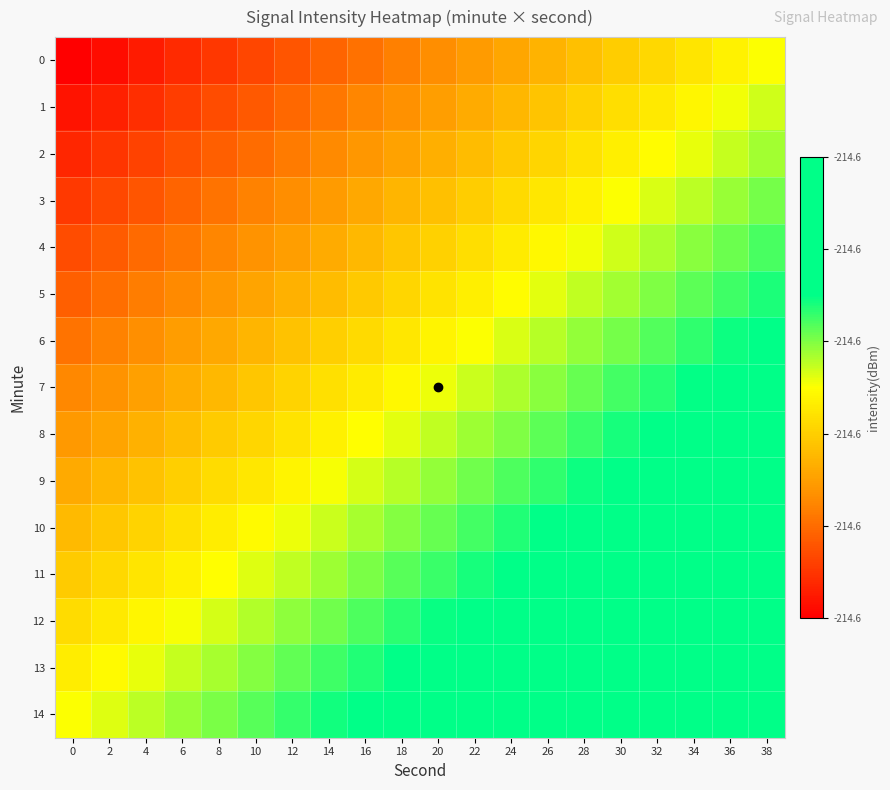

Reading left to right, extract all data points from this chart.

0: 0=0.0	2=0.0	4=0.1	6=0.1	8=0.1	10=0.1	12=0.2	14=0.2	16=0.2	18=0.2	20=0.3	22=0.3	24=0.3	26=0.3	28=0.4	30=0.4	32=0.4	34=0.4	36=0.5	38=0.5
1: 0=0.0	2=0.1	4=0.1	6=0.1	8=0.1	10=0.2	12=0.2	14=0.2	16=0.2	18=0.3	20=0.3	22=0.3	24=0.4	26=0.4	28=0.4	30=0.4	32=0.5	34=0.5	36=0.5	38=0.5
2: 0=0.1	2=0.1	4=0.1	6=0.2	8=0.2	10=0.2	12=0.2	14=0.3	16=0.3	18=0.3	20=0.3	22=0.4	24=0.4	26=0.4	28=0.4	30=0.5	32=0.5	34=0.5	36=0.5	38=0.6
3: 0=0.1	2=0.1	4=0.2	6=0.2	8=0.2	10=0.2	12=0.3	14=0.3	16=0.3	18=0.3	20=0.4	22=0.4	24=0.4	26=0.4	28=0.5	30=0.5	32=0.5	34=0.6	36=0.6	38=0.6
4: 0=0.1	2=0.2	4=0.2	6=0.2	8=0.2	10=0.3	12=0.3	14=0.3	16=0.4	18=0.4	20=0.4	22=0.4	24=0.5	26=0.5	28=0.5	30=0.5	32=0.6	34=0.6	36=0.6	38=0.6
5: 0=0.2	2=0.2	4=0.2	6=0.3	8=0.3	10=0.3	12=0.3	14=0.4	16=0.4	18=0.4	20=0.4	22=0.5	24=0.5	26=0.5	28=0.5	30=0.6	32=0.6	34=0.6	36=0.7	38=0.7
6: 0=0.2	2=0.2	4=0.3	6=0.3	8=0.3	10=0.3	12=0.4	14=0.4	16=0.4	18=0.5	20=0.5	22=0.5	24=0.5	26=0.6	28=0.6	30=0.6	32=0.6	34=0.7	36=0.7	38=0.7
7: 0=0.2	2=0.3	4=0.3	6=0.3	8=0.4	10=0.4	12=0.4	14=0.4	16=0.5	18=0.5	20=0.5	22=0.5	24=0.6	26=0.6	28=0.6	30=0.6	32=0.7	34=0.7	36=0.7	38=0.8
8: 0=0.3	2=0.3	4=0.3	6=0.4	8=0.4	10=0.4	12=0.4	14=0.5	16=0.5	18=0.5	20=0.5	22=0.6	24=0.6	26=0.6	28=0.7	30=0.7	32=0.7	34=0.7	36=0.8	38=0.8
9: 0=0.3	2=0.3	4=0.4	6=0.4	8=0.4	10=0.5	12=0.5	14=0.5	16=0.5	18=0.6	20=0.6	22=0.6	24=0.6	26=0.7	28=0.7	30=0.7	32=0.7	34=0.8	36=0.8	38=0.8
10: 0=0.4	2=0.4	4=0.4	6=0.4	8=0.5	10=0.5	12=0.5	14=0.5	16=0.6	18=0.6	20=0.6	22=0.6	24=0.7	26=0.7	28=0.7	30=0.8	32=0.8	34=0.8	36=0.8	38=0.9
11: 0=0.4	2=0.4	4=0.4	6=0.5	8=0.5	10=0.5	12=0.6	14=0.6	16=0.6	18=0.6	20=0.7	22=0.7	24=0.7	26=0.7	28=0.8	30=0.8	32=0.8	34=0.8	36=0.9	38=0.9
12: 0=0.4	2=0.5	4=0.5	6=0.5	8=0.5	10=0.6	12=0.6	14=0.6	16=0.6	18=0.7	20=0.7	22=0.7	24=0.7	26=0.8	28=0.8	30=0.8	32=0.8	34=0.9	36=0.9	38=0.9
13: 0=0.5	2=0.5	4=0.5	6=0.5	8=0.6	10=0.6	12=0.6	14=0.6	16=0.7	18=0.7	20=0.7	22=0.8	24=0.8	26=0.8	28=0.8	30=0.9	32=0.9	34=0.9	36=0.9	38=1.0
14: 0=0.5	2=0.5	4=0.6	6=0.6	8=0.6	10=0.6	12=0.7	14=0.7	16=0.7	18=0.7	20=0.8	22=0.8	24=0.8	26=0.8	28=0.9	30=0.9	32=0.9	34=0.9	36=1.0	38=1.0